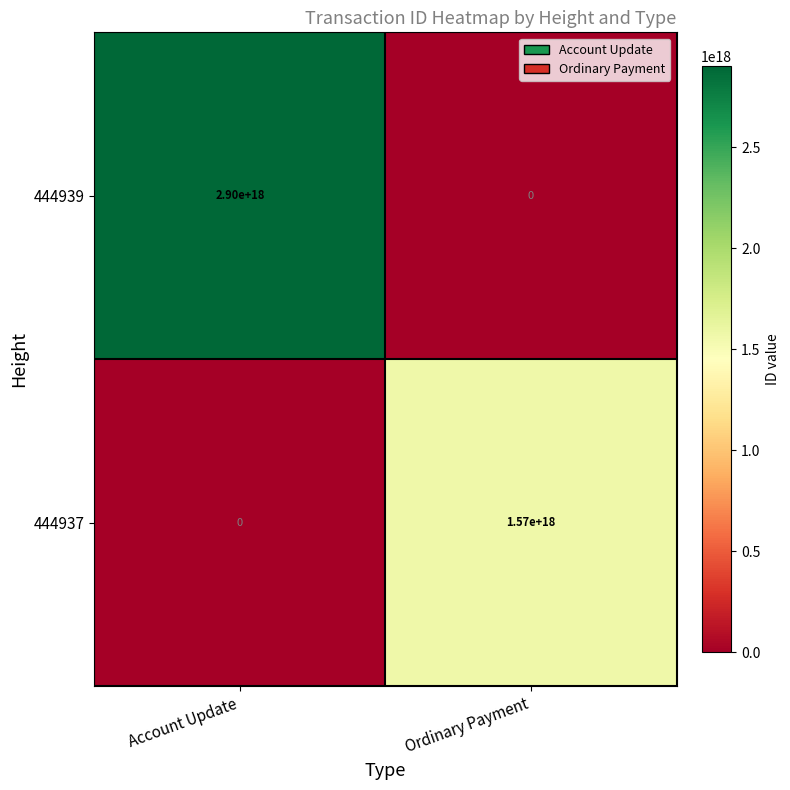

List the series in order of their peak value, highest first.

444939, 444937